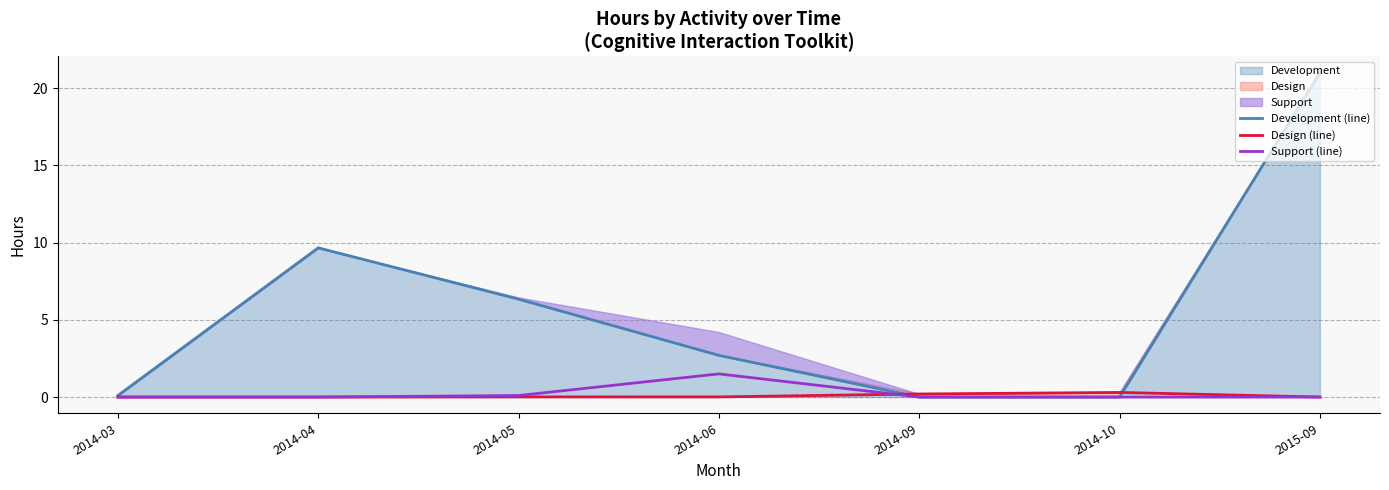

How many lines are shown in the chart?

3